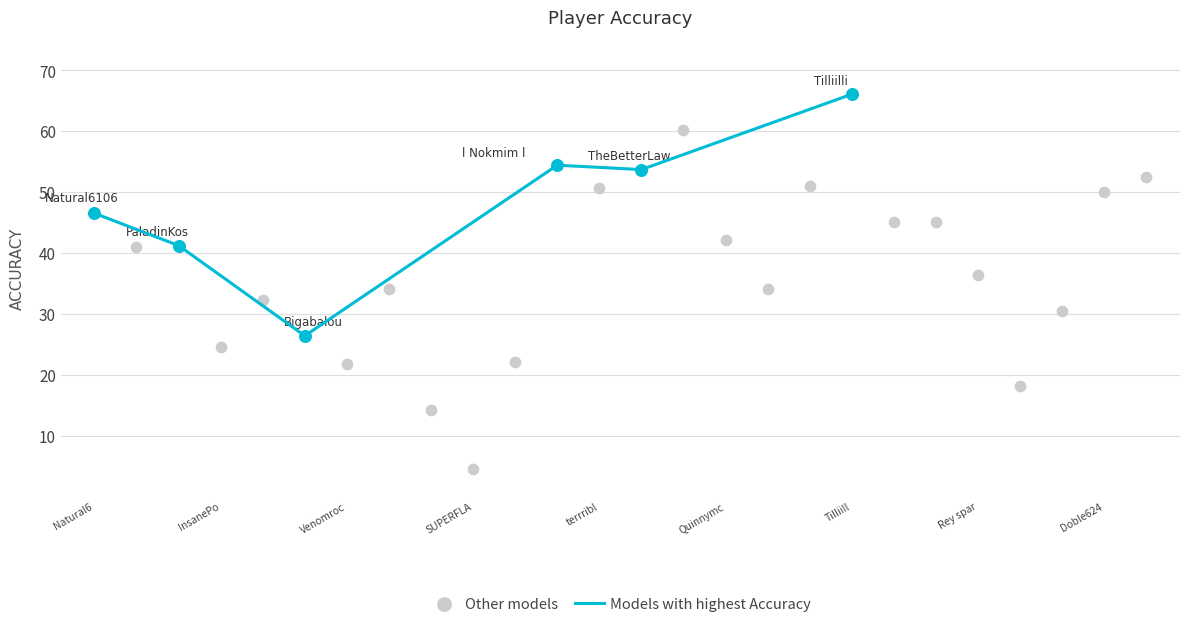

What is the minimum value for Models with highest Accuracy?

26.4